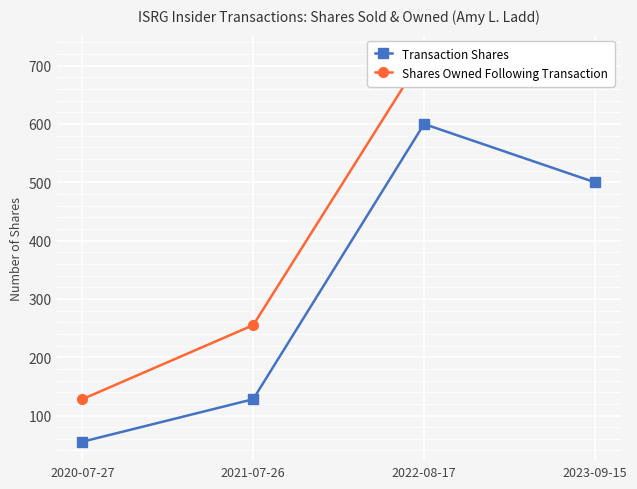

True or false: Shares Owned Following Transaction and Transaction Shares cross at least once.

False